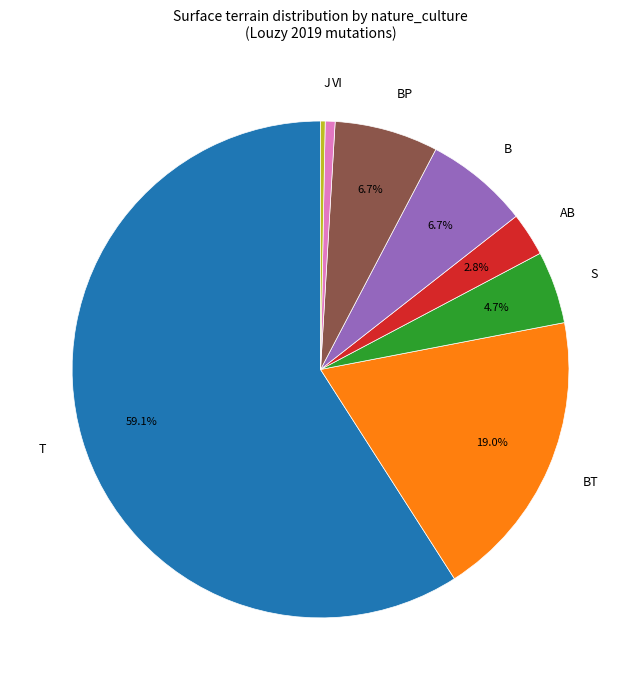

The T slice represents 59% of the pie. True or false?

True